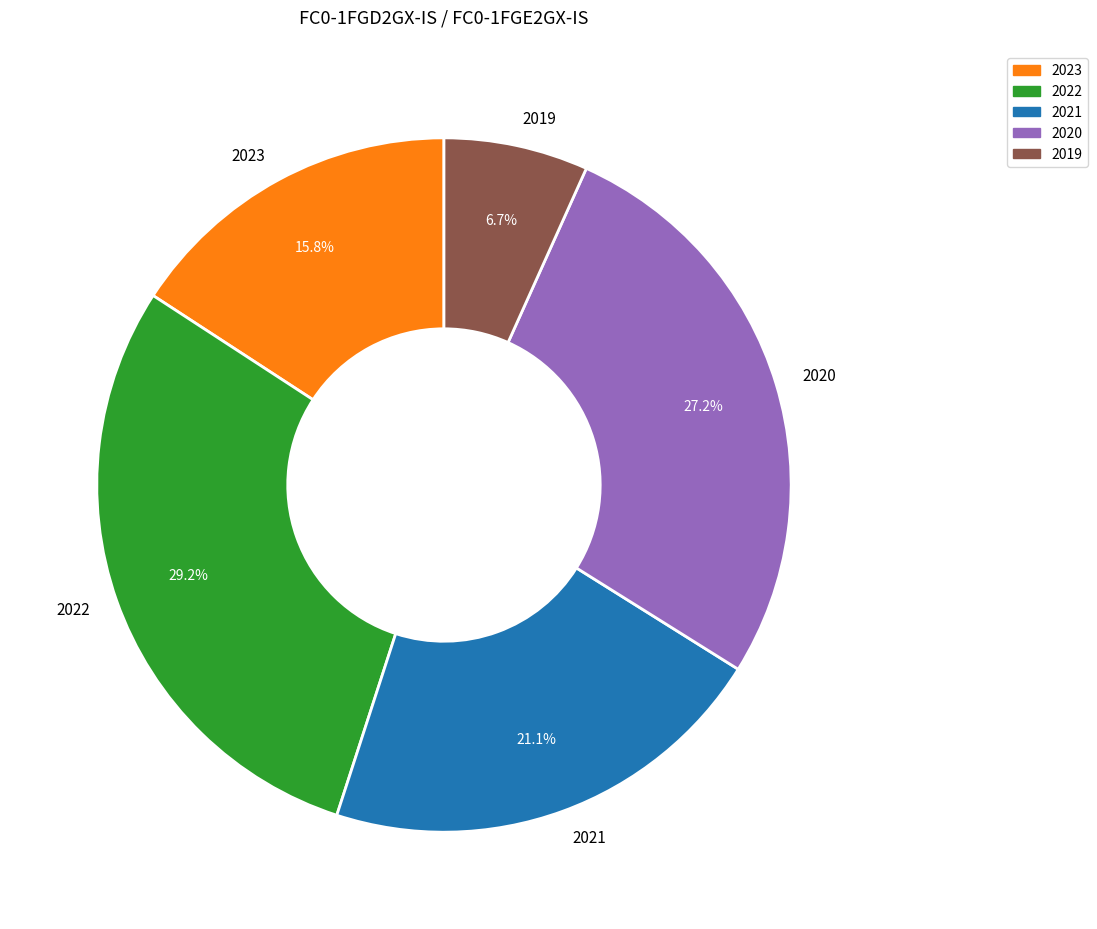

Count the number of slices in the pie.

5